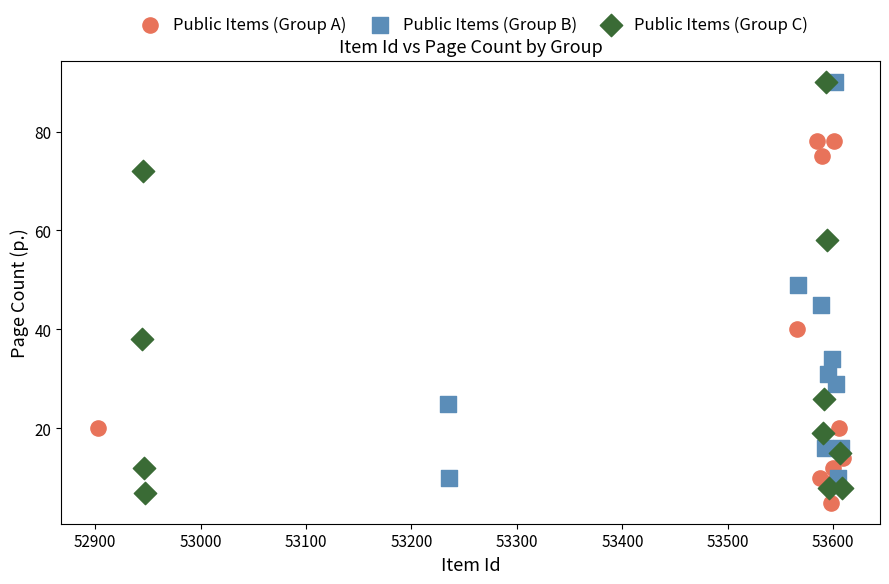

What are all the series names shown in the legend?

Public Items (Group A), Public Items (Group B), Public Items (Group C)